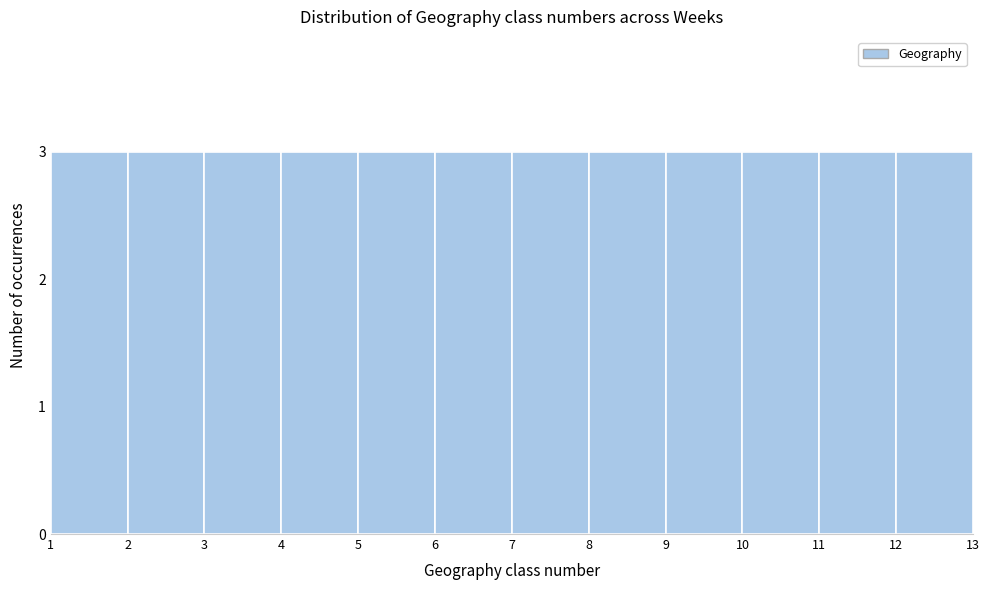

Reading left to right, transcribe this chart: for each bar, give the range it covers on the x-axis and its height. The values are not printed on the chart, so give them approximately, as read against the axis.

1 to 2: 3
2 to 3: 3
3 to 4: 3
4 to 5: 3
5 to 6: 3
6 to 7: 3
7 to 8: 3
8 to 9: 3
9 to 10: 3
10 to 11: 3
11 to 12: 3
12 to 13: 3